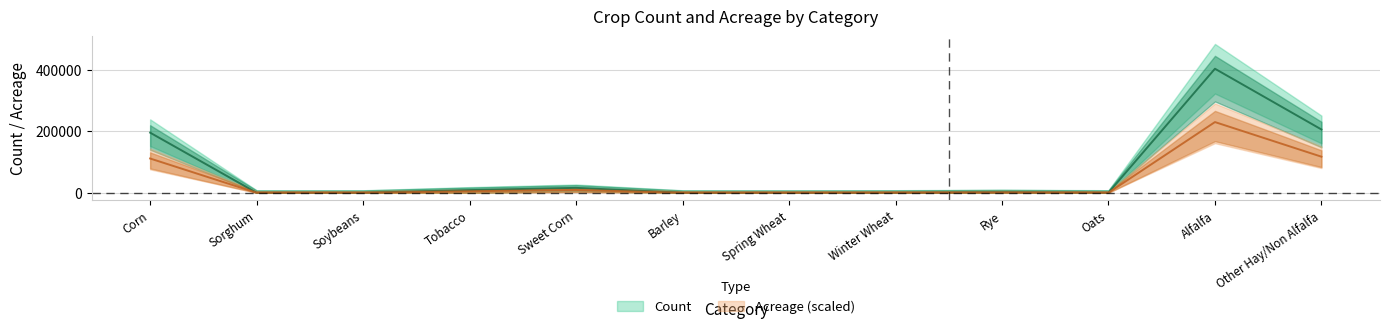

At which category is the sum across all series the highest?

Alfalfa